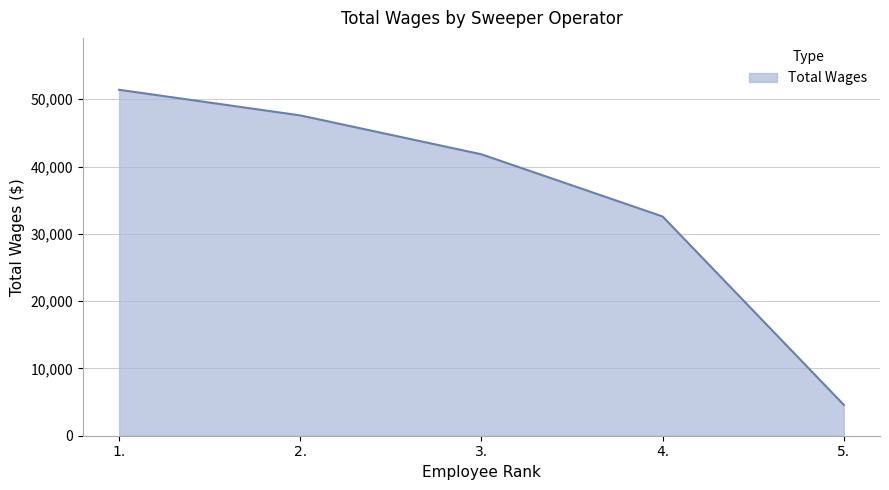

The chart shows a value of 25431 at 3.. True or false?

False